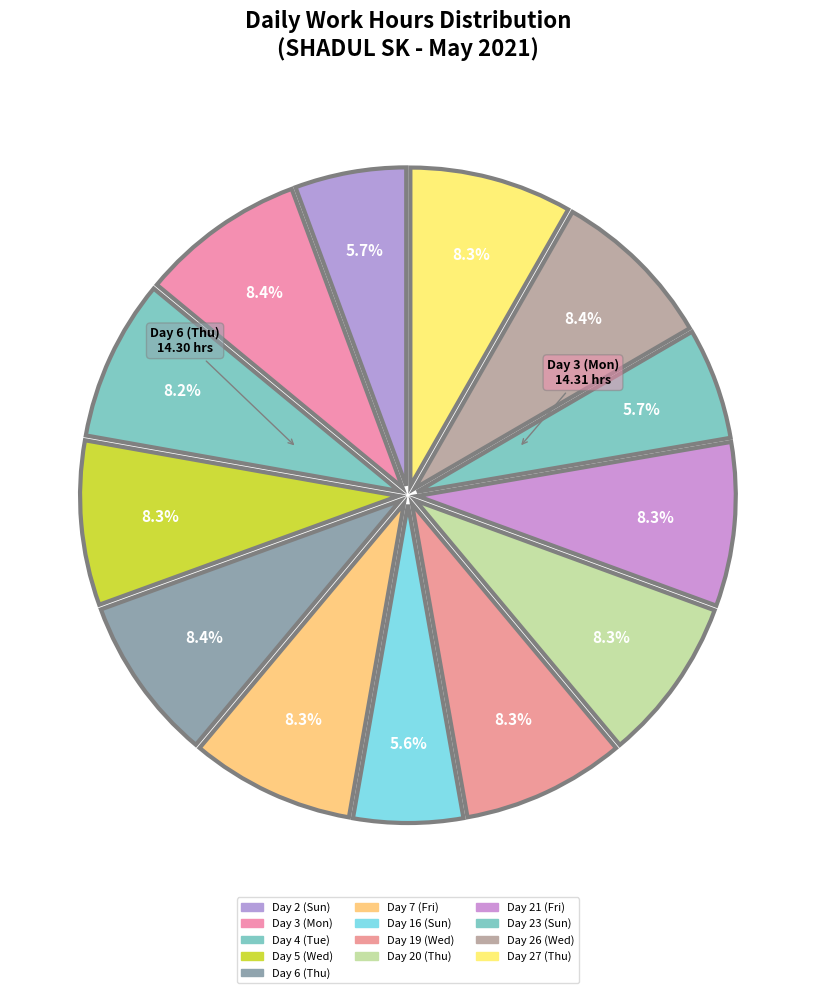

To the nearest percent, what is the average slice percentage?

8%